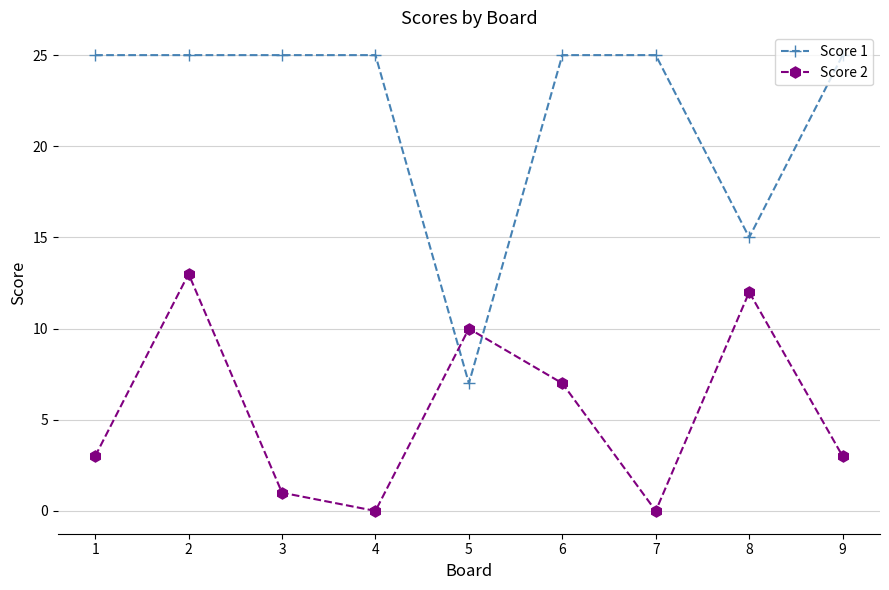

What is the value of the Score 2 point at the 2nd from the left?

13